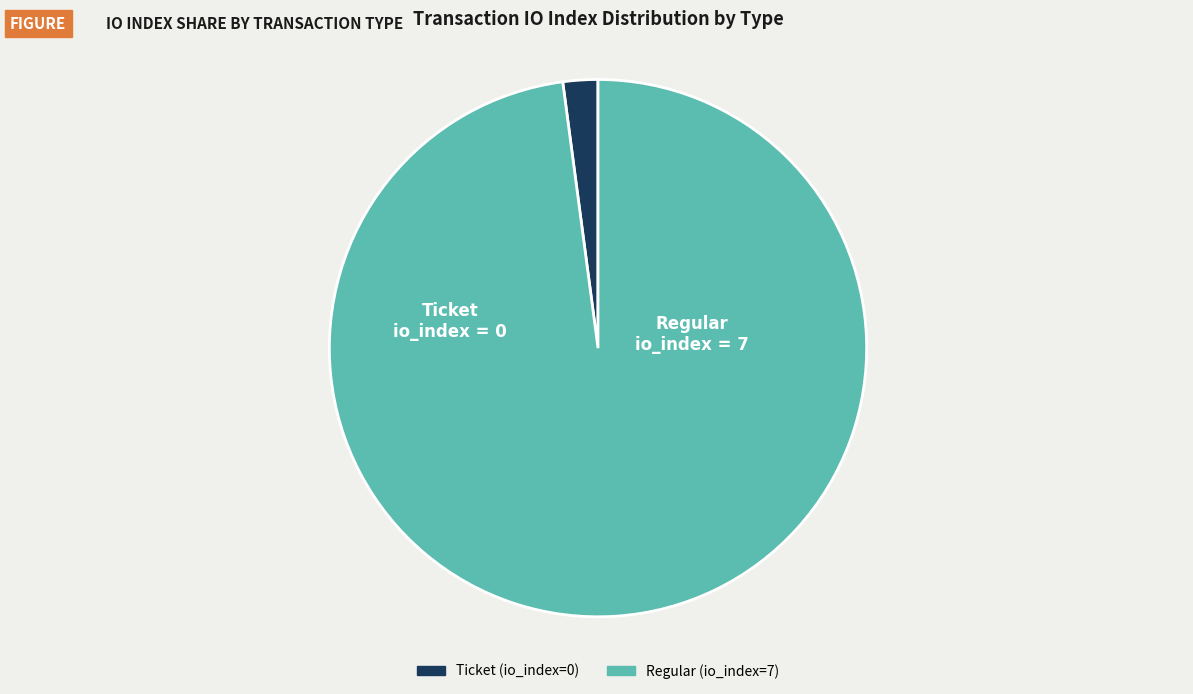

How many segments does this pie chart have?

2